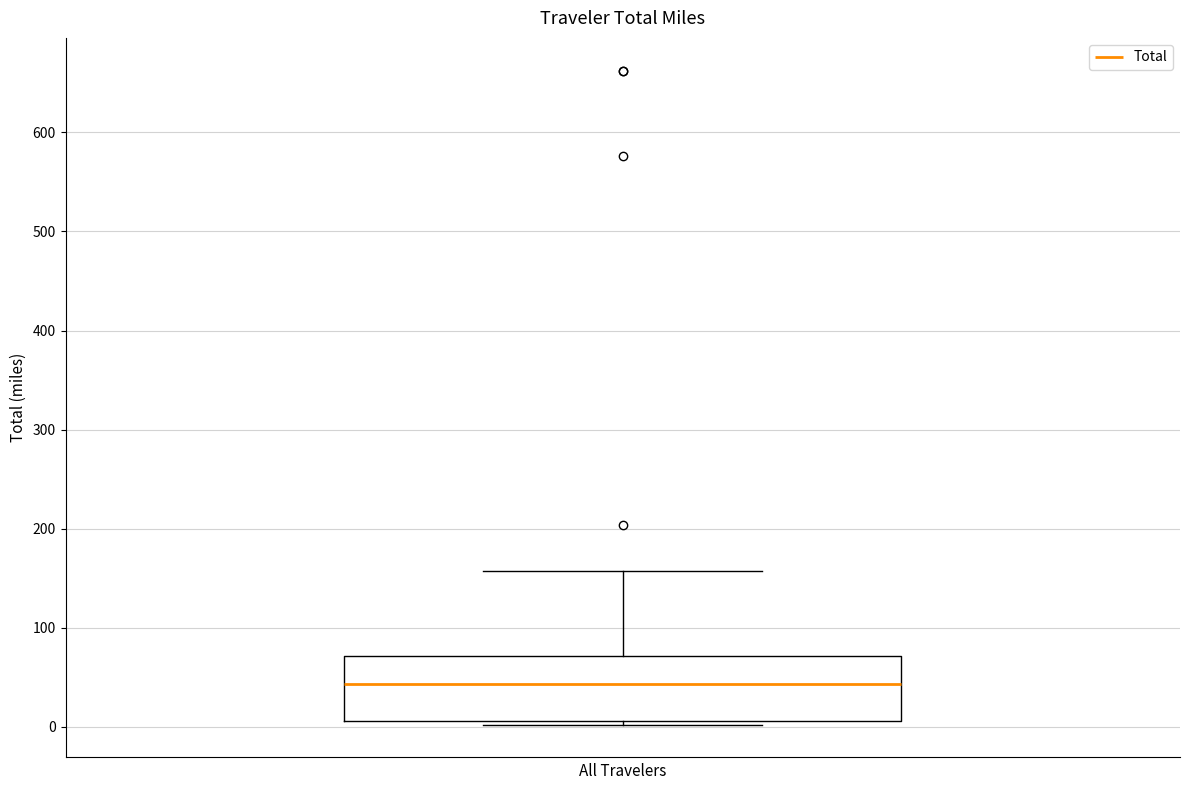

Read this box plot against the y-axis: the position of the median line, the range covered by the box, and the ends of both whiskers. The values are not printed on the chart, so give them approximately, as read against the axis.

median 40, box 10 to 70, whiskers 0 to 160